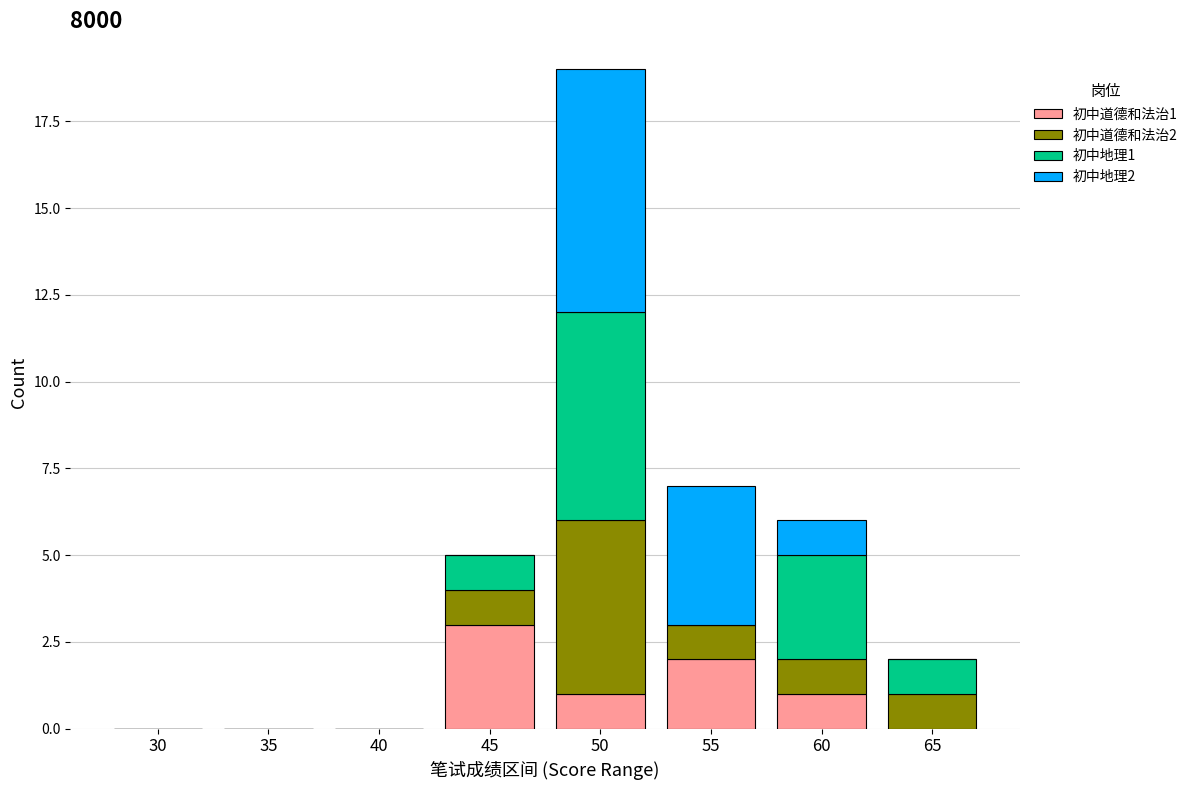

The value of 初中道德和法治1 at 35 is -1. True or false?

False